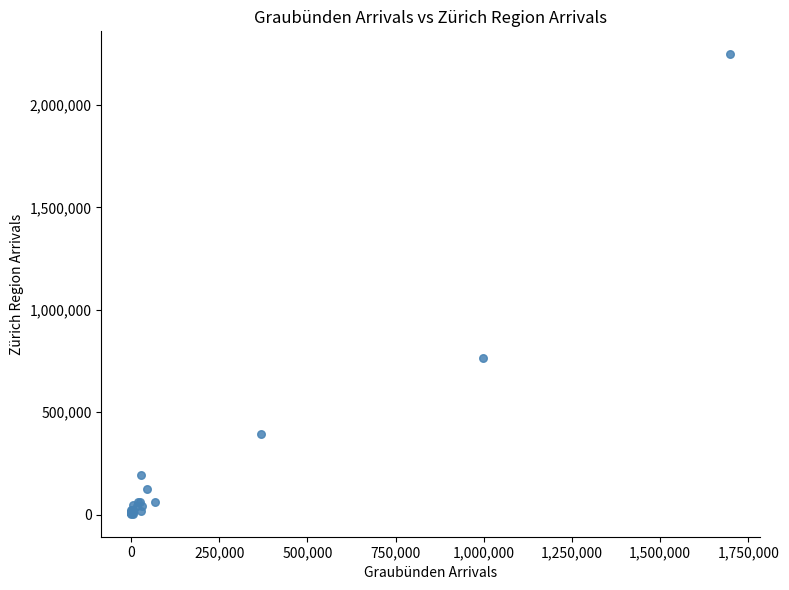

What Y value in the scatter plot is closest to 1125664?

766091